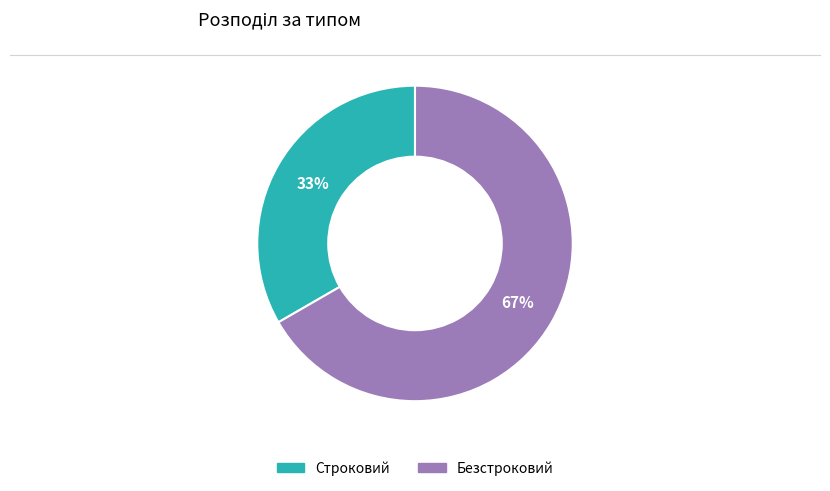

How many slices are in this pie chart?

2